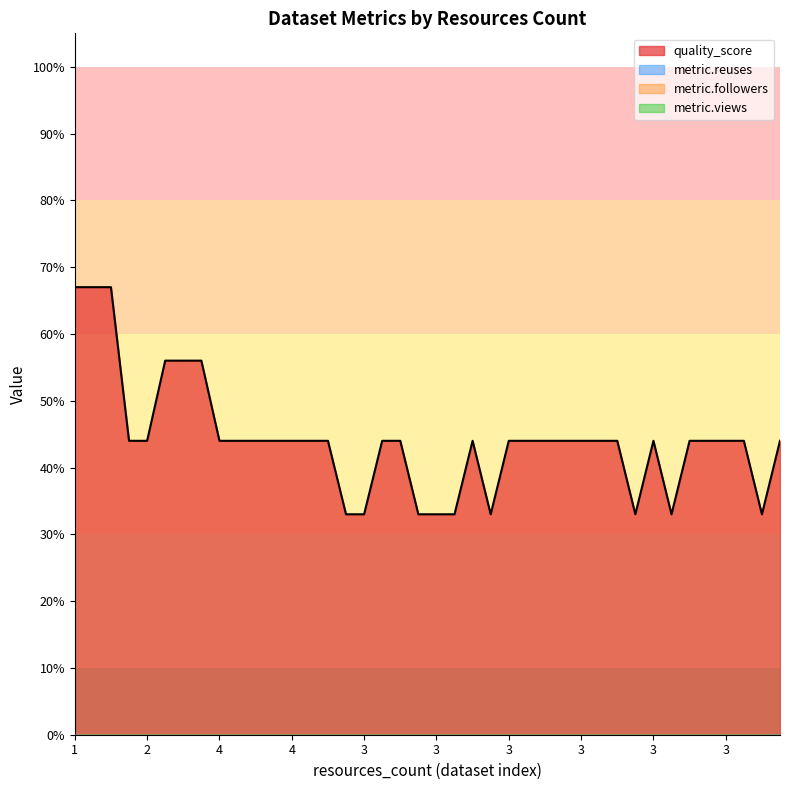

Count the number of categories in the chart.

40